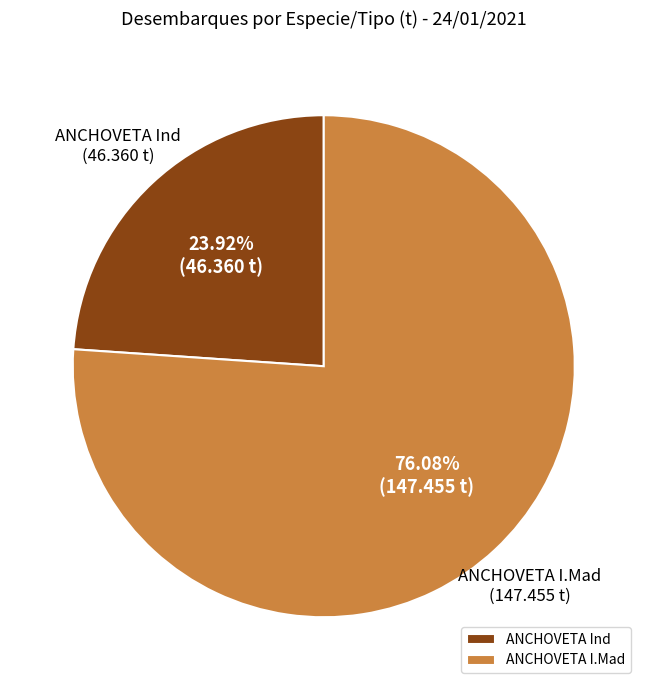

What percentage is NOT represented by ANCHOVETA I.Mad?

23.9%